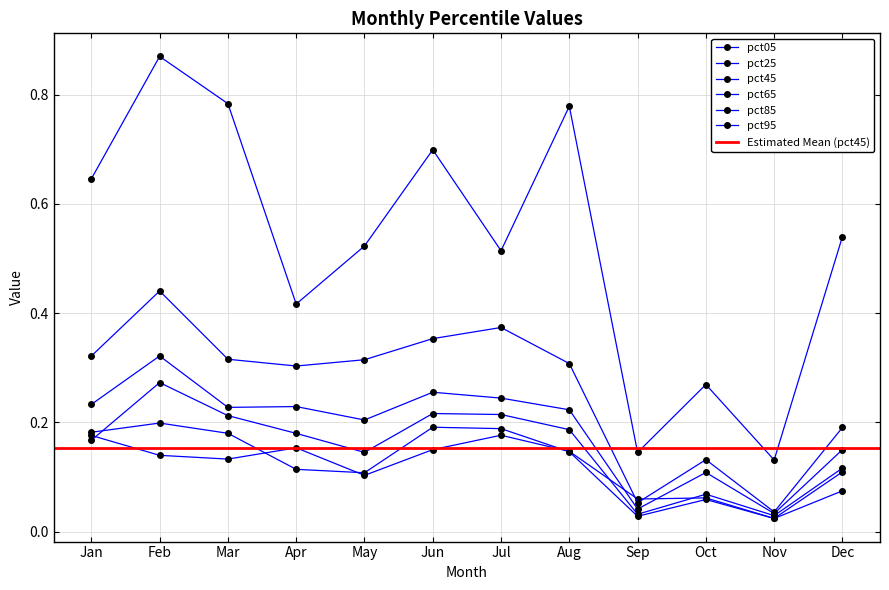

Where is the first local maximum for pct45?

Feb